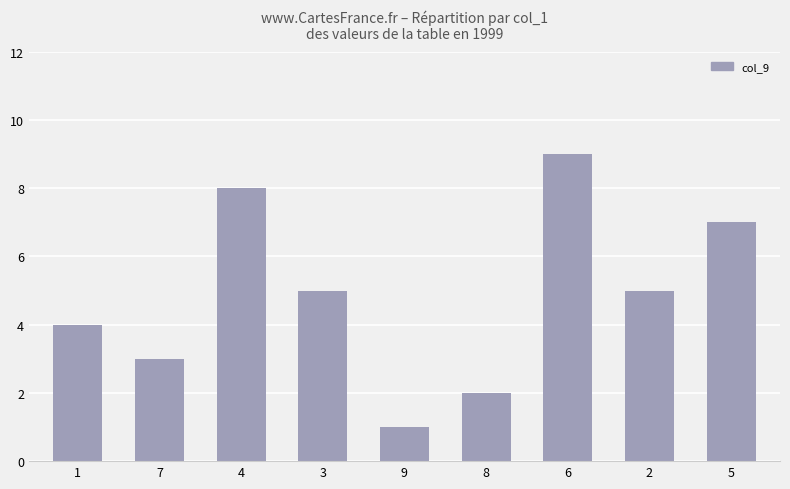

What is the change in value from 7 to 6?

+6